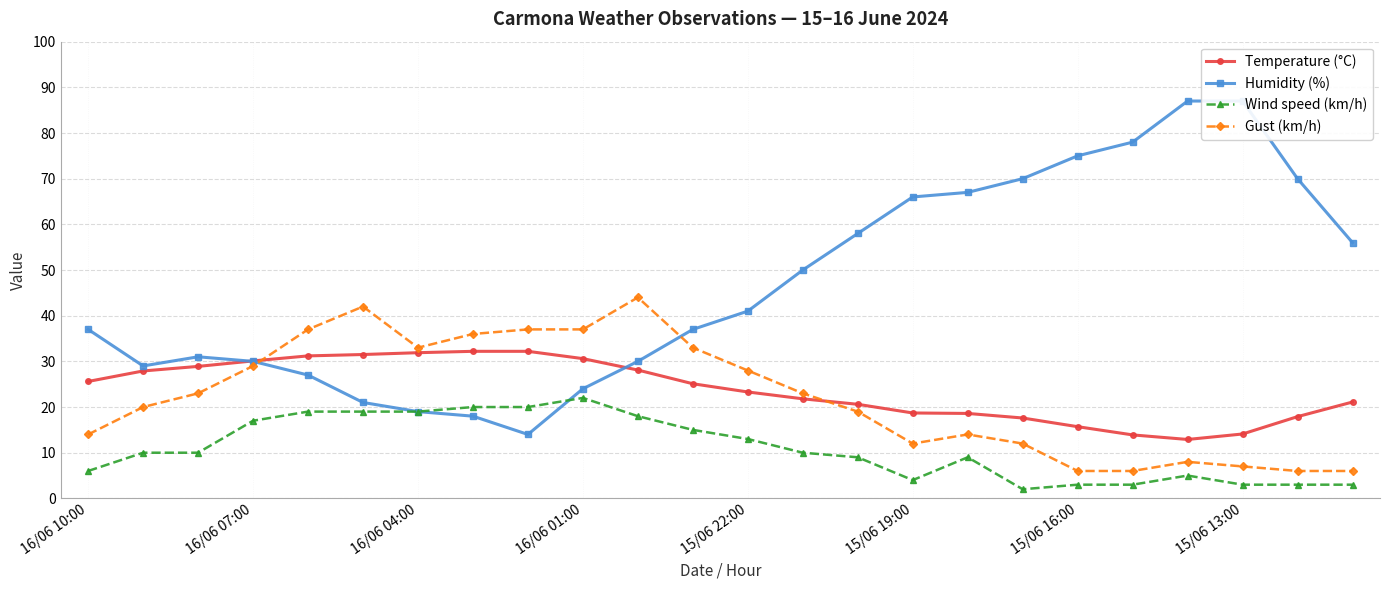

What is the sum of the Wind speed (km/h) values at 16/06 04:00 and 15/06 16:00?

22.0